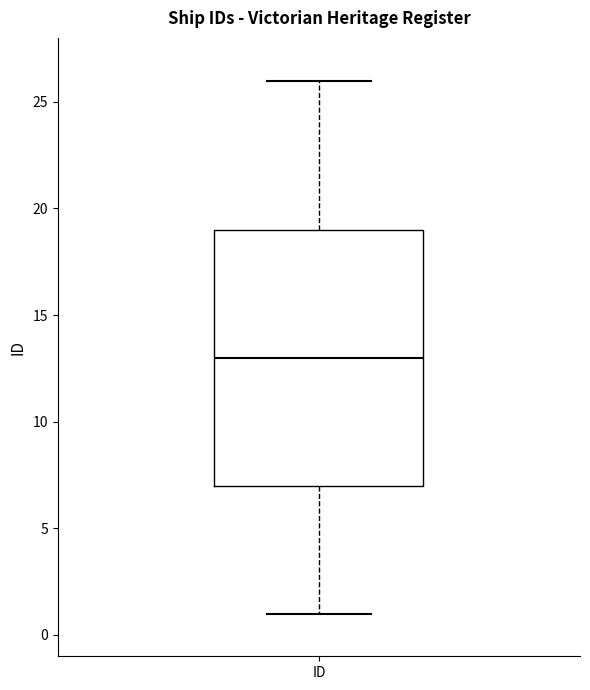

Read this box plot against the y-axis: the position of the median line, the range covered by the box, and the ends of both whiskers. The values are not printed on the chart, so give them approximately, as read against the axis.

median 13, box 7 to 19, whiskers 1 to 26